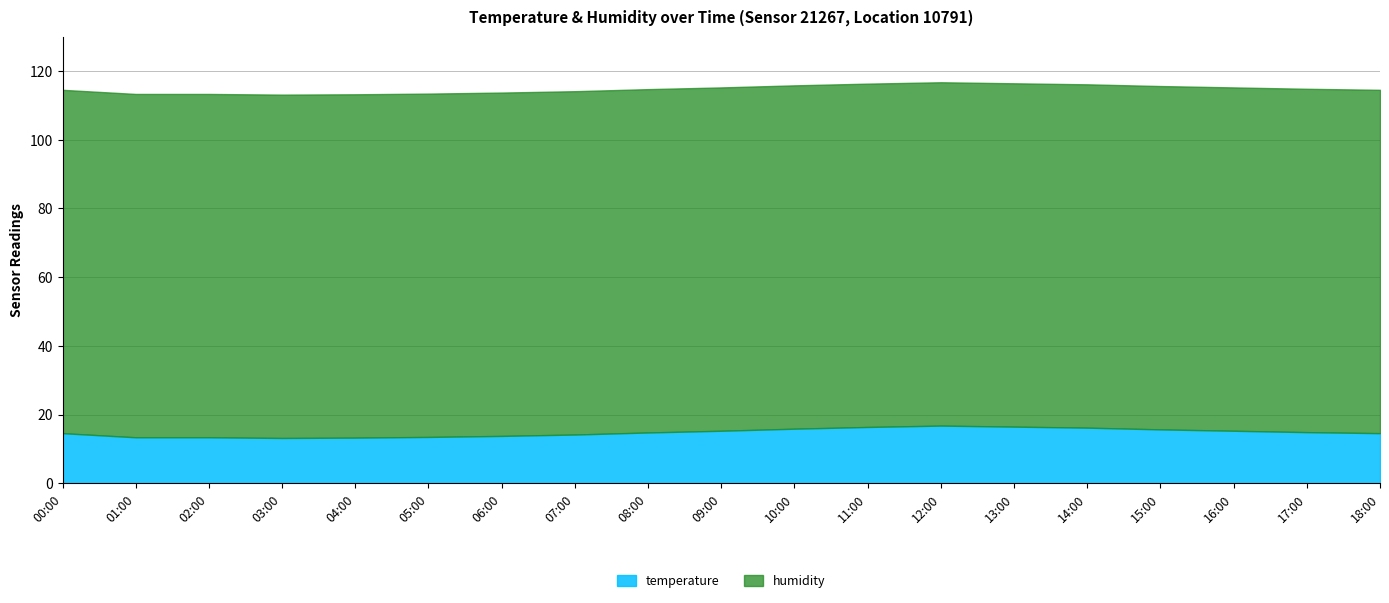

Does the chart have visible grid lines?

Yes